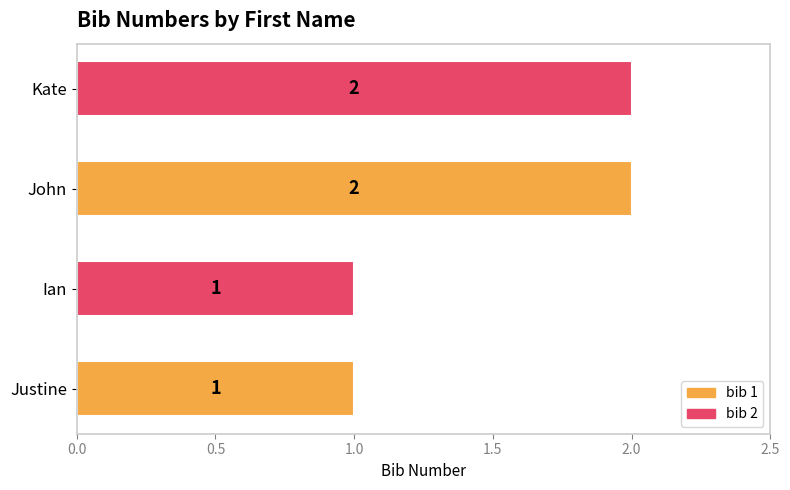

What is the sum of the values at Ian and Kate?

3